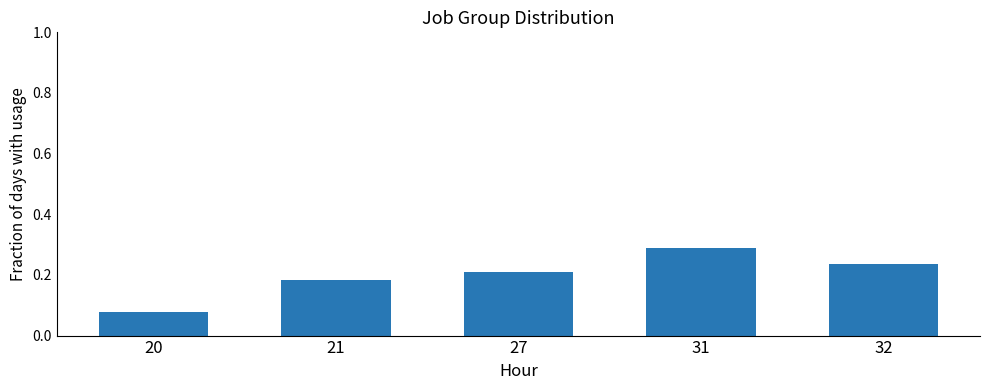

Which has a higher value, 32 or 21?

32